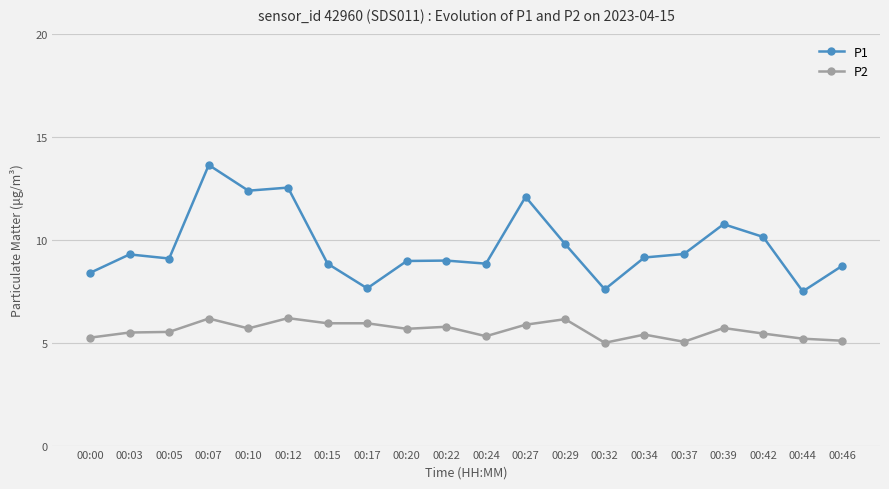

Between 00:44 and 00:46, which series saw the biggest shift?

P1